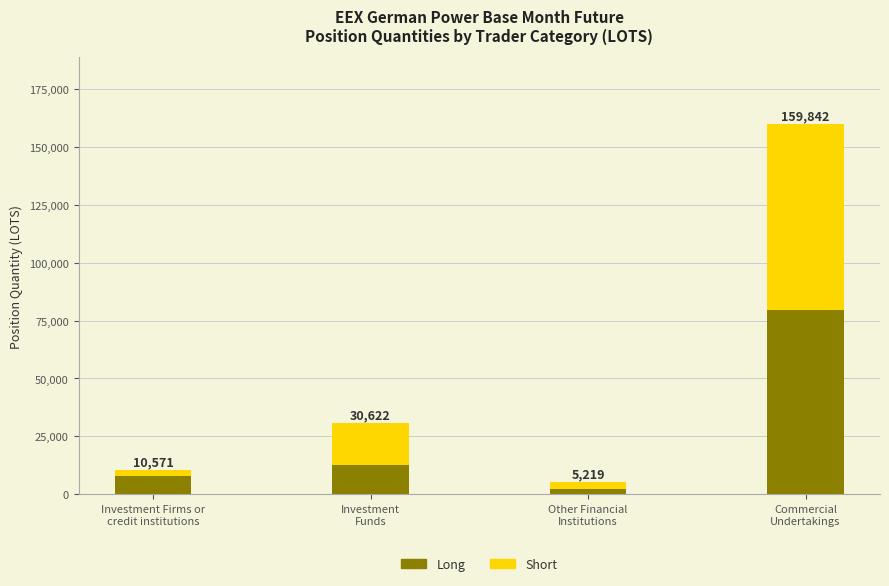

Which series has the largest range (max minus min)?

Short